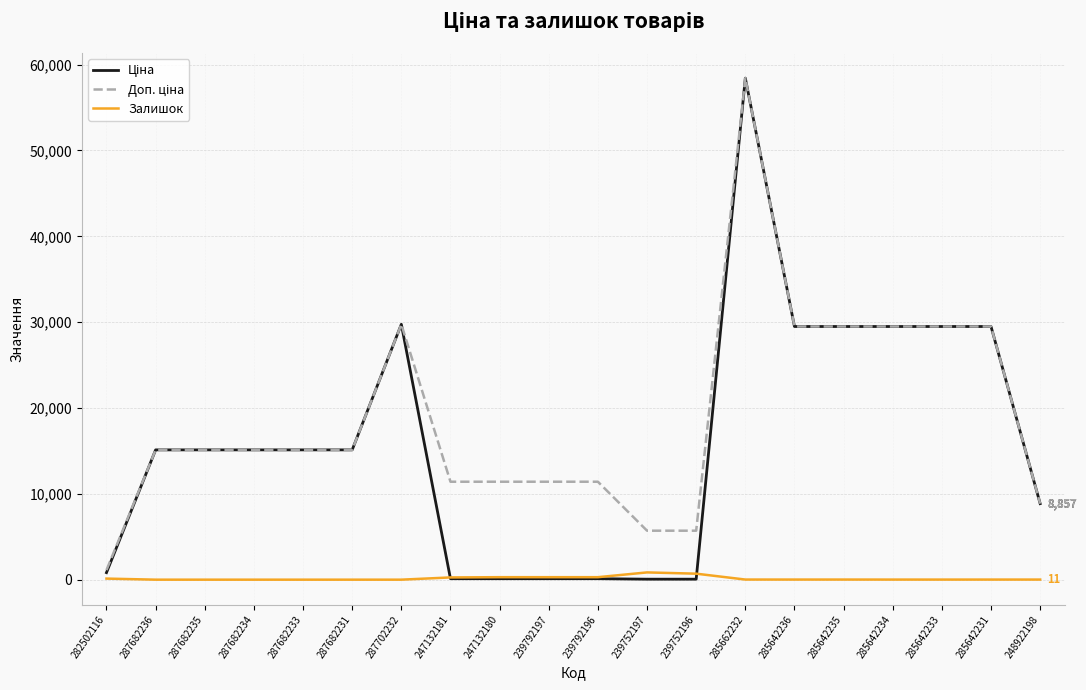

How many series are shown in this chart?

3